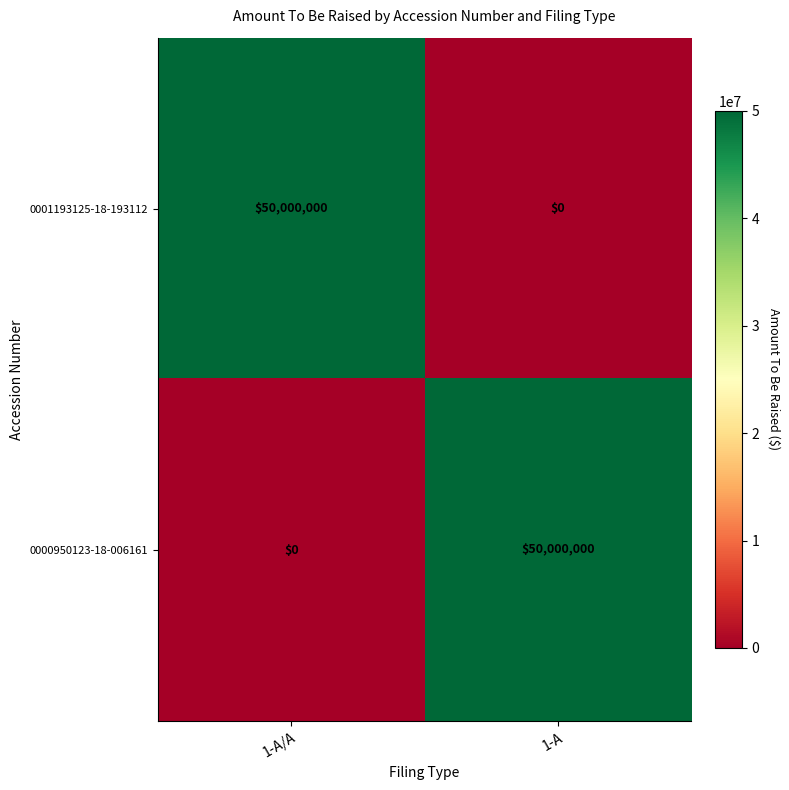

Which category has the highest value in the 0001193125-18-193112 series?

1-A/A